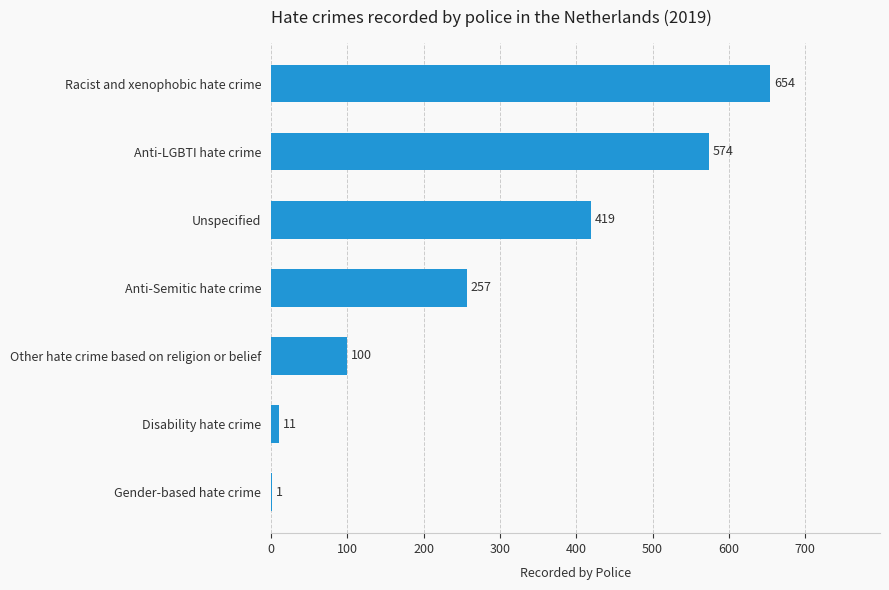

Which has a higher value, Gender-based hate crime or Other hate crime based on religion or belief?

Other hate crime based on religion or belief